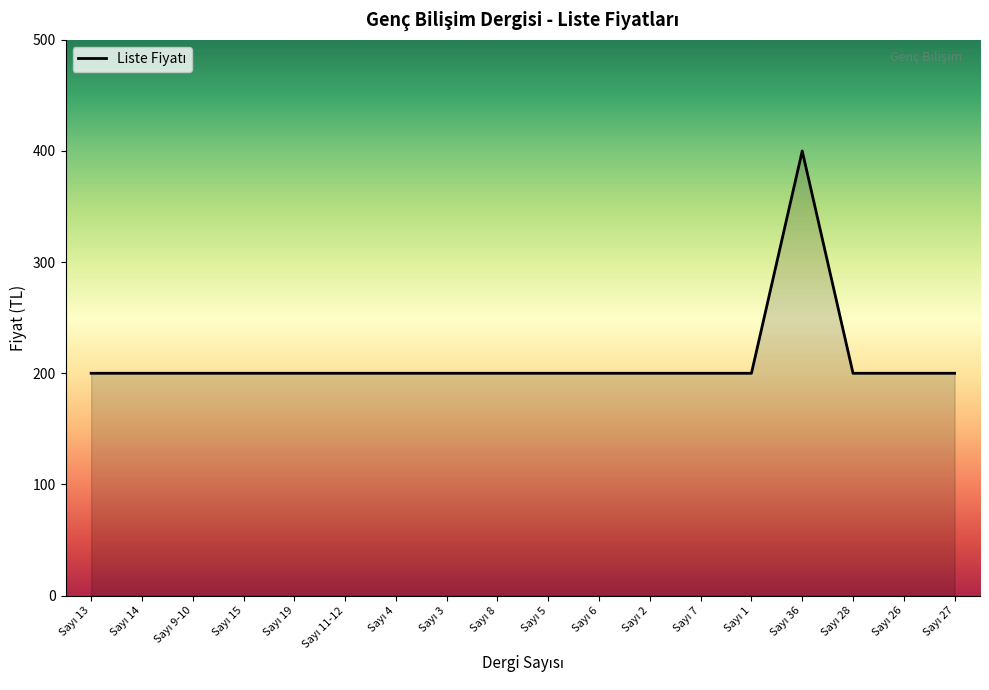

What is the sum of all values?

3800